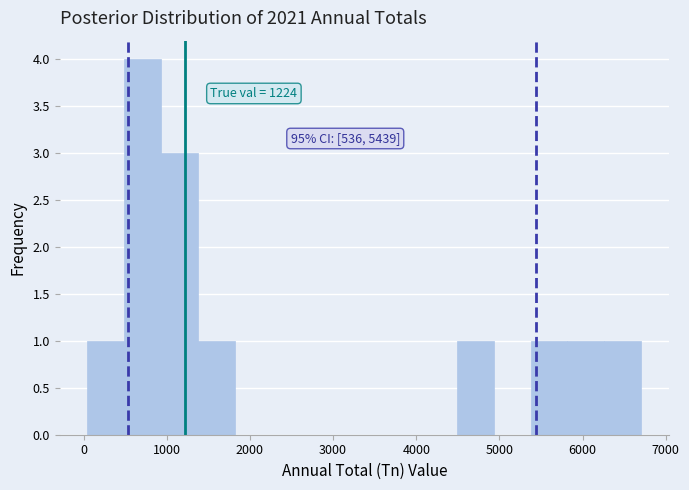

Which range on the x-axis has the tallest bar?

500 to 900